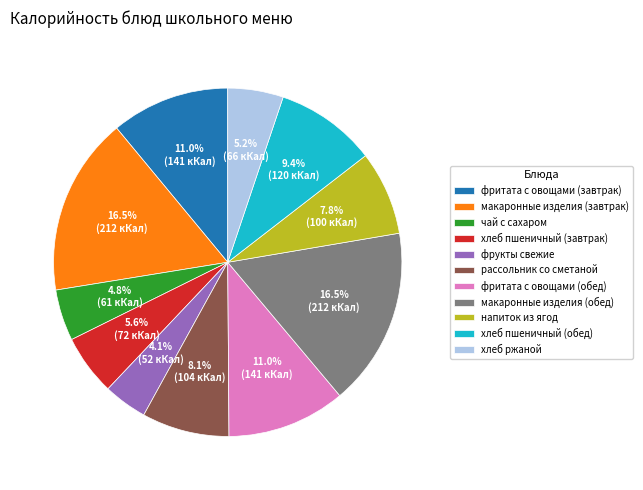

Count the number of slices in the pie.

11